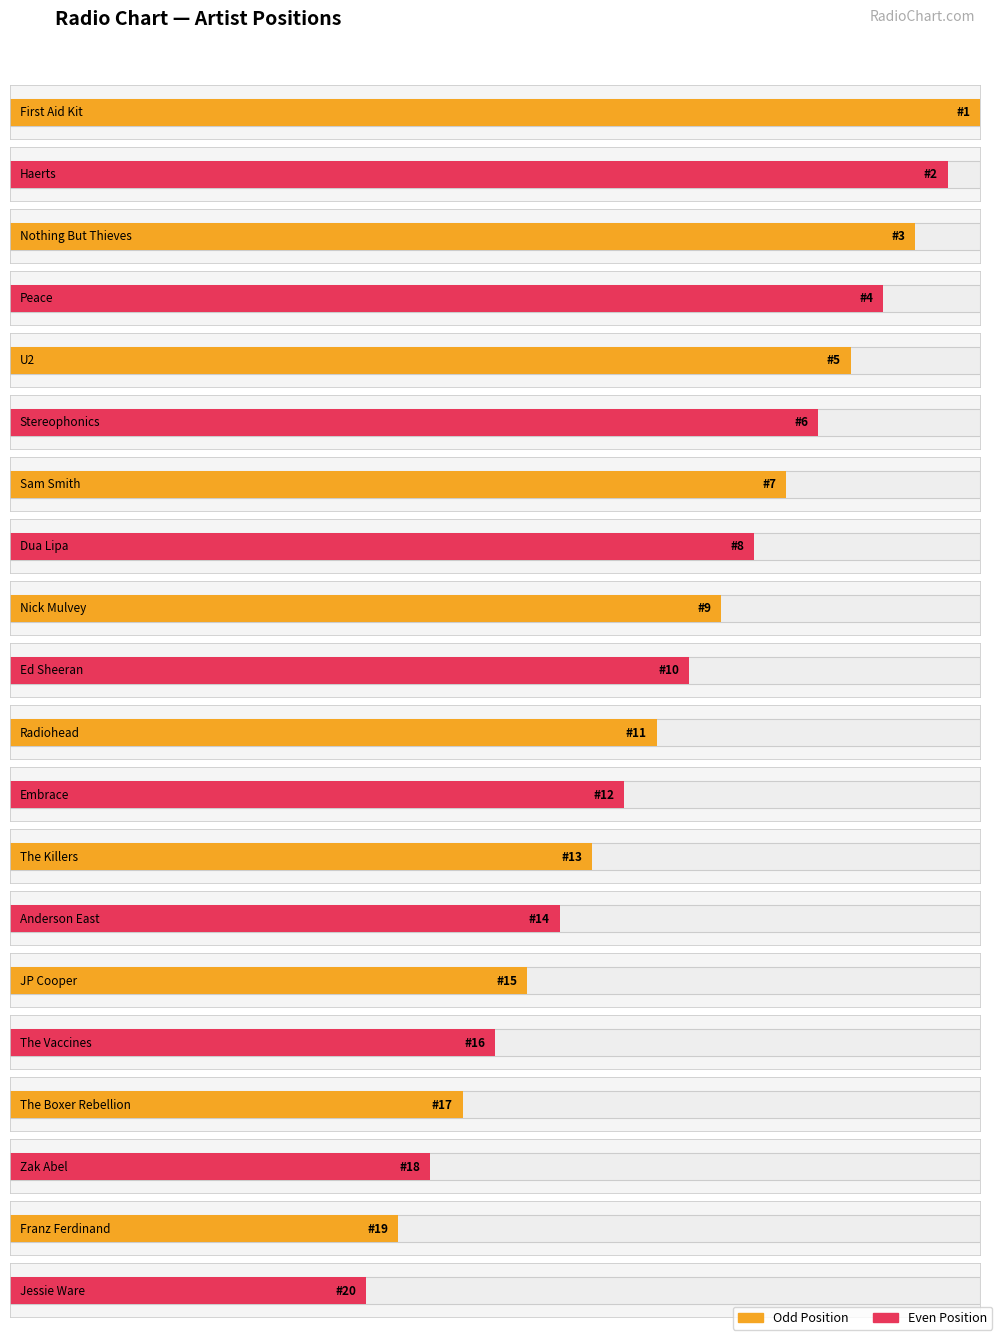

What is the difference between the maximum and second lowest values?

18